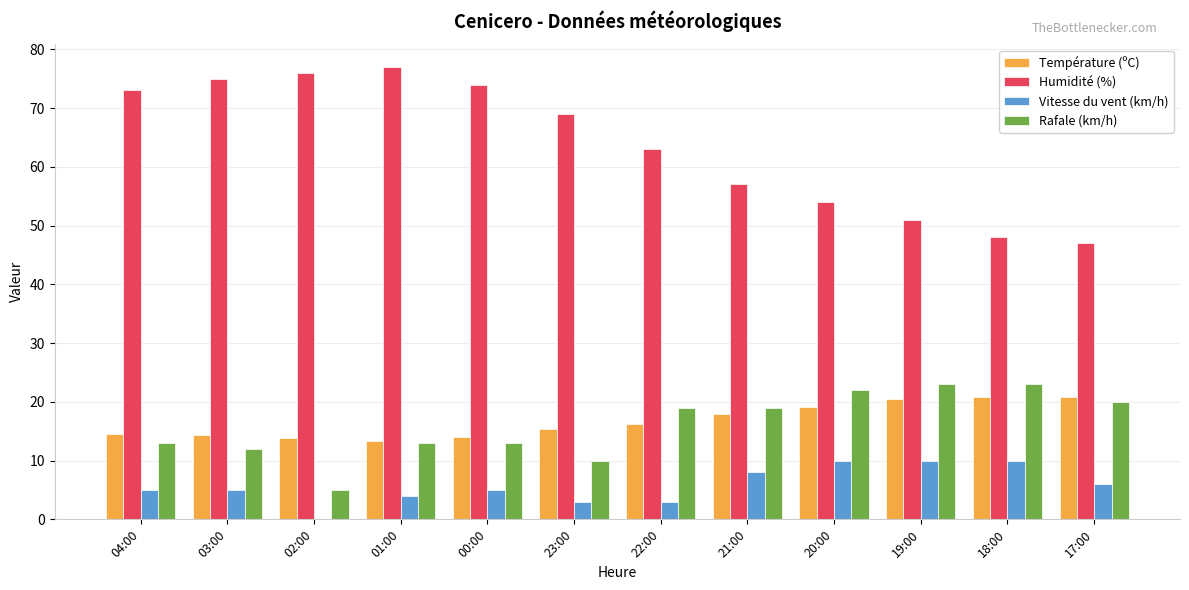

What is the highest value of the Température (ºC) series?

20.9